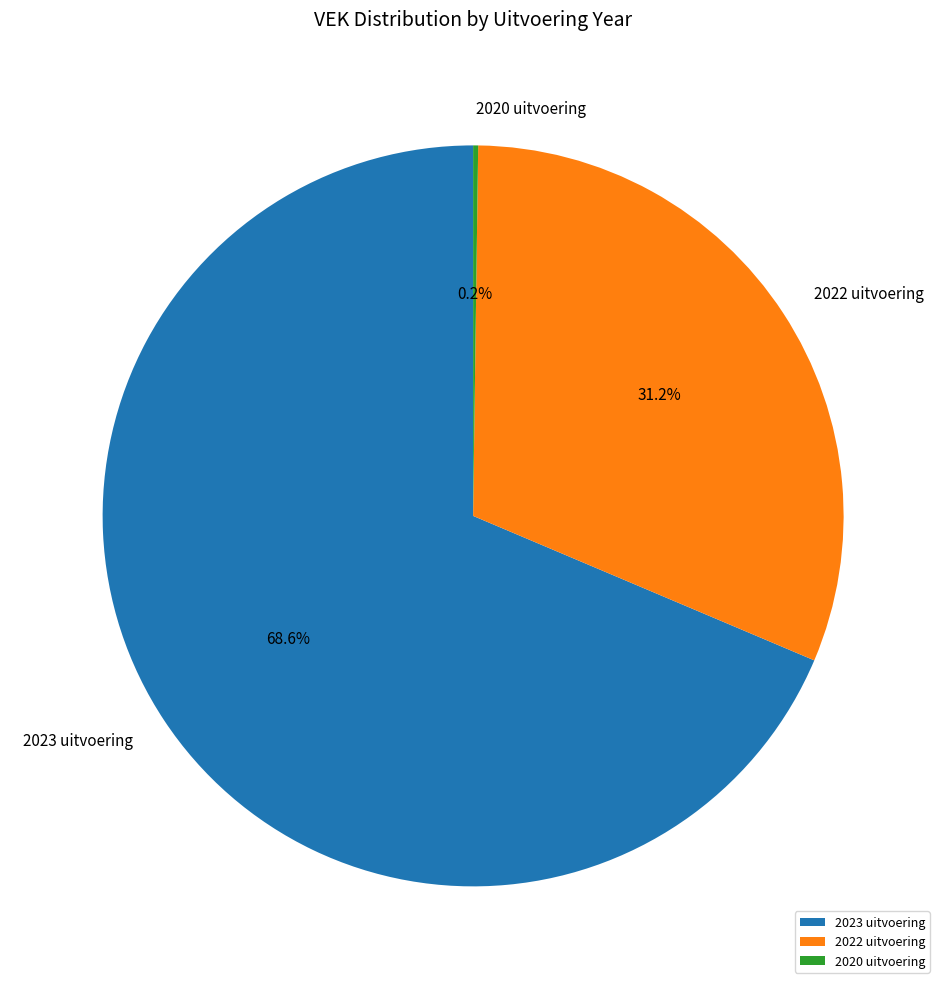

How much of the chart is everything except 2022 uitvoering?

68.8%